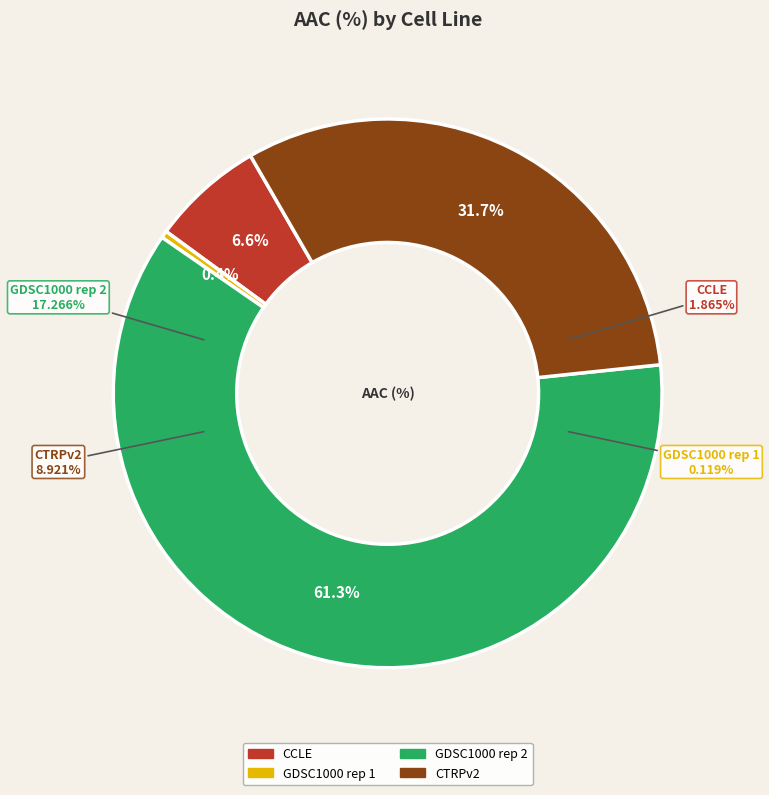

The CCLE slice represents 7% of the pie. True or false?

True